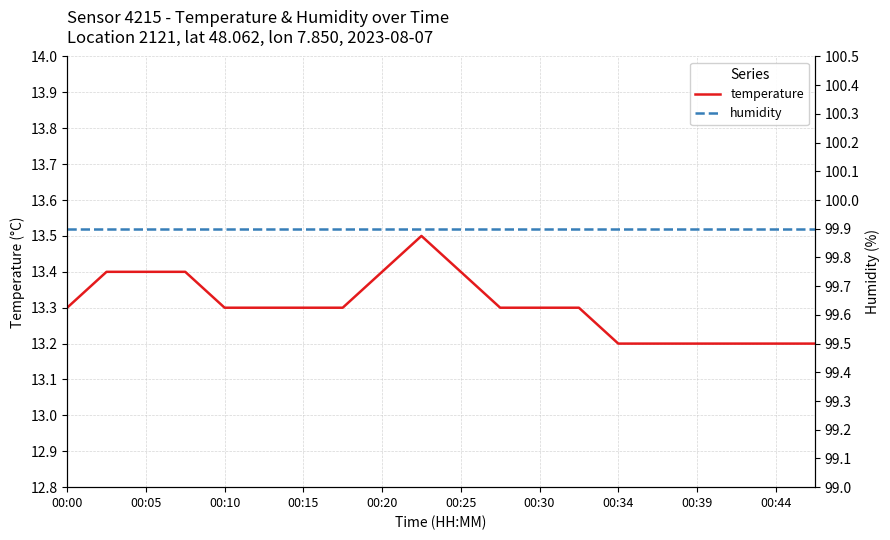

The value of temperature at 00:15 is 23.3. True or false?

False